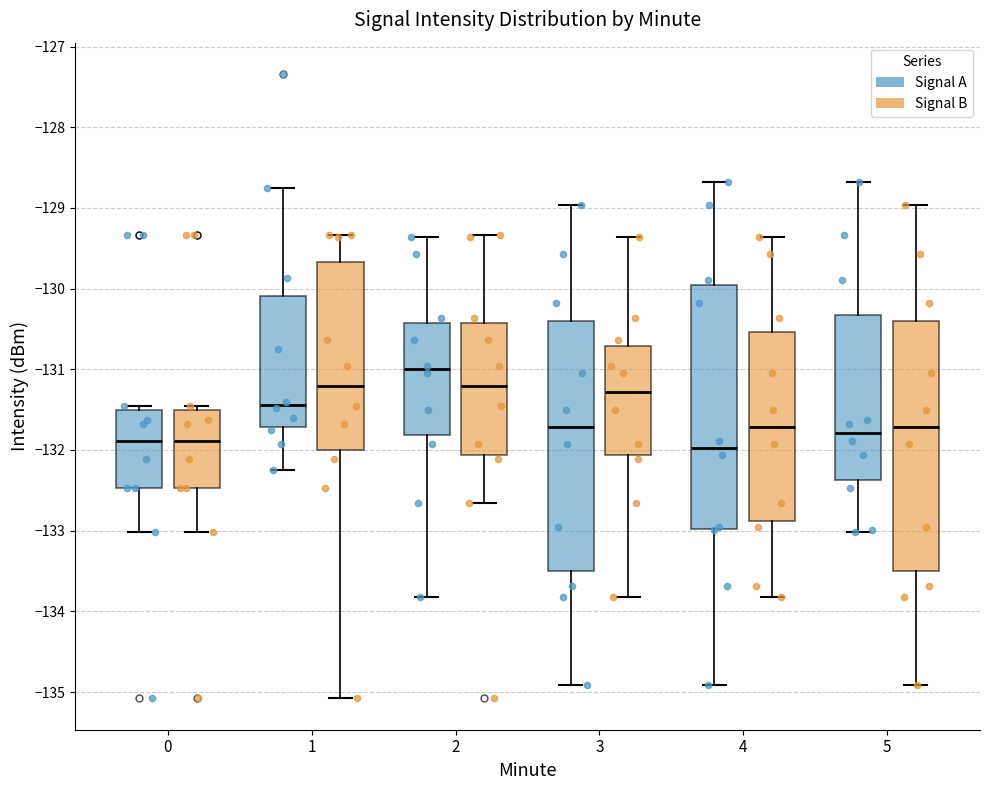

Where does the upper whisker of the box for 1 (Signal A) end on the y-axis? The values are not printed on the chart, so give them approximately, as read against the axis.

-128.7